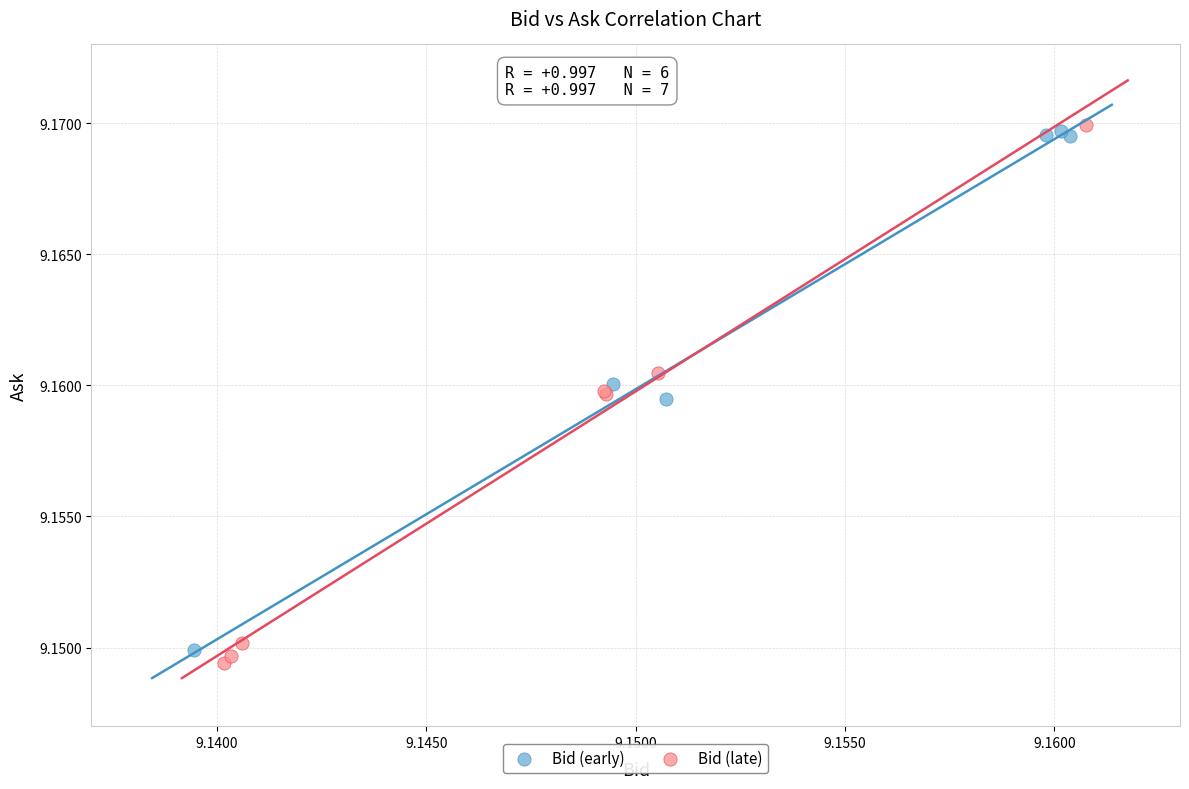

What are all the series names shown in the legend?

Bid (early), Bid (late)